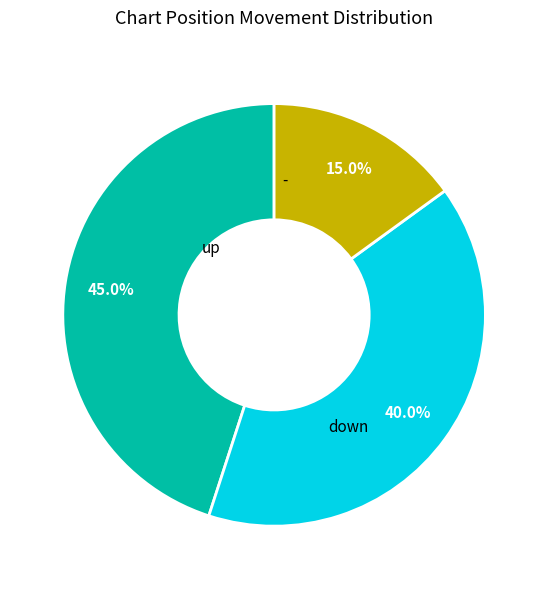

Does any single category account for the majority?

No